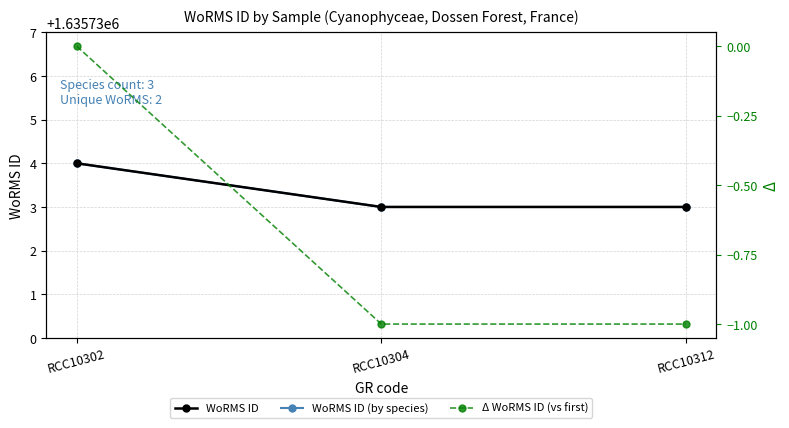

Reading left to right, list all the values displayed in this chart.

WoRMS ID: 1635734	1635733	1635733
WoRMS ID (by species): 1635734	1635733	1635733
Δ WoRMS ID (vs first): 0	-1	-1